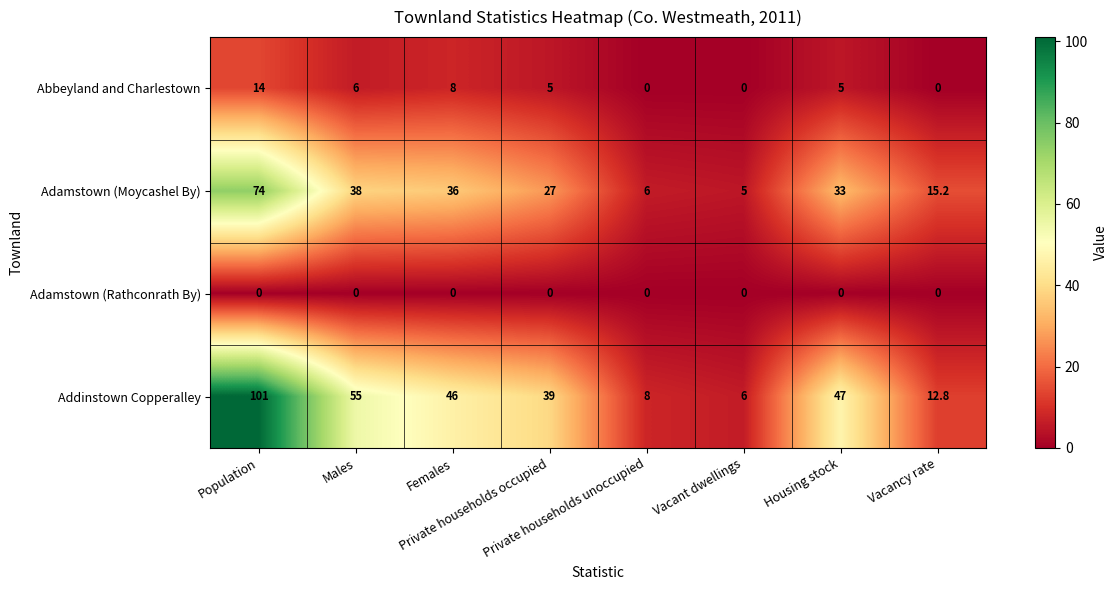

Which series has the largest total across all categories?

Addinstown Copperalley